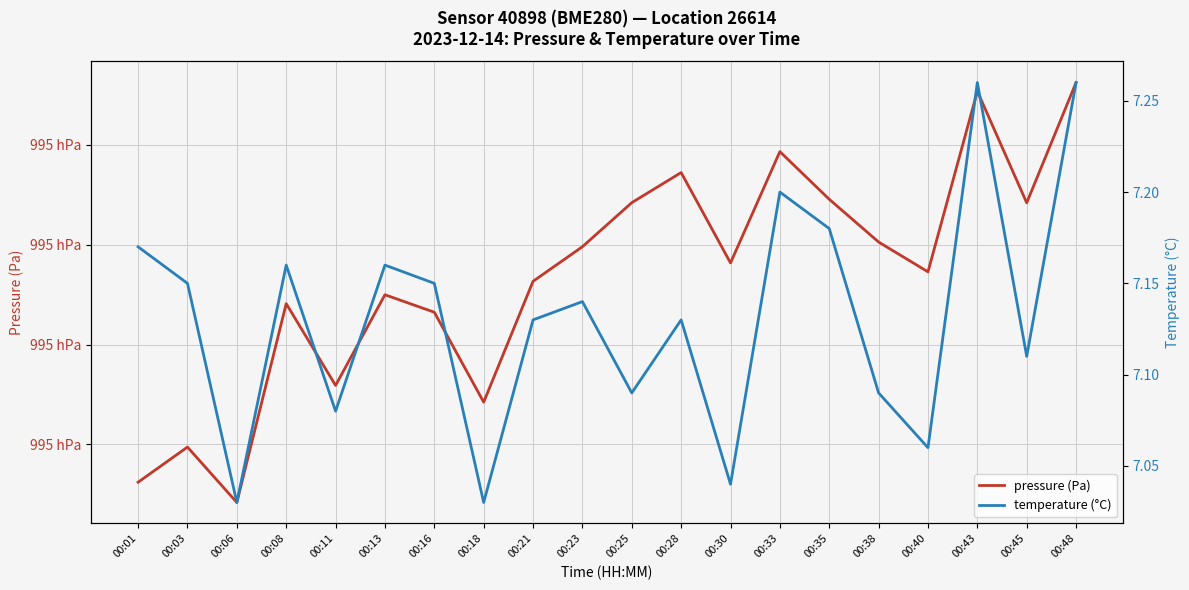

Rank the series by their maximum value, from highest to lowest.

pressure (Pa), temperature (°C)